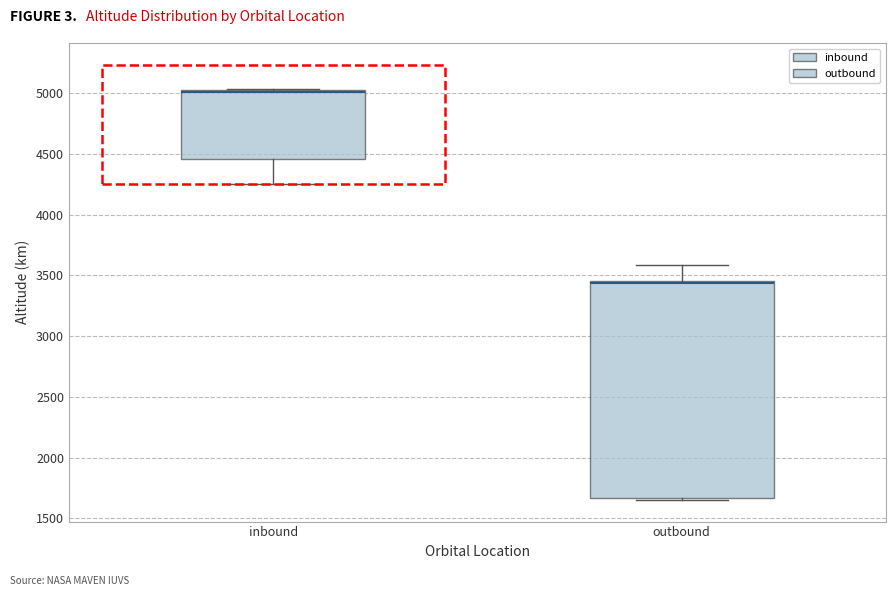

Where does the lower whisker of the box for inbound end on the y-axis? The values are not printed on the chart, so give them approximately, as read against the axis.

4250